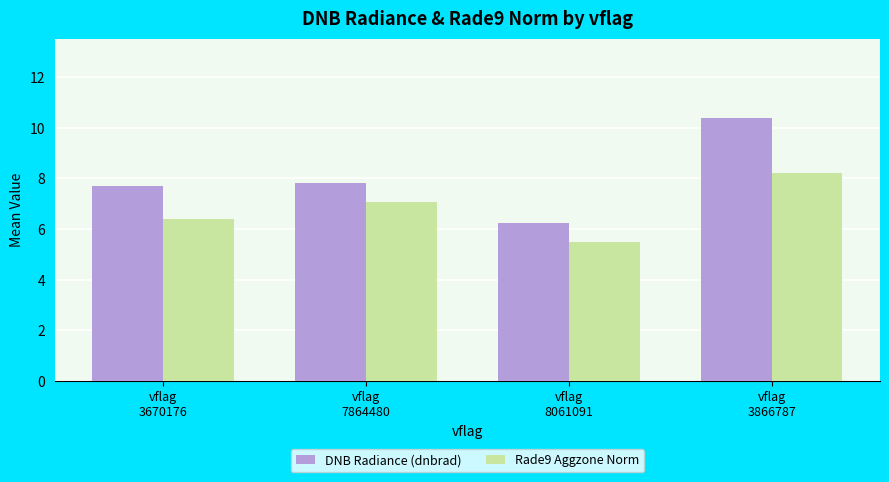

How many values in the Rade9 Aggzone Norm series exceed 7?

2